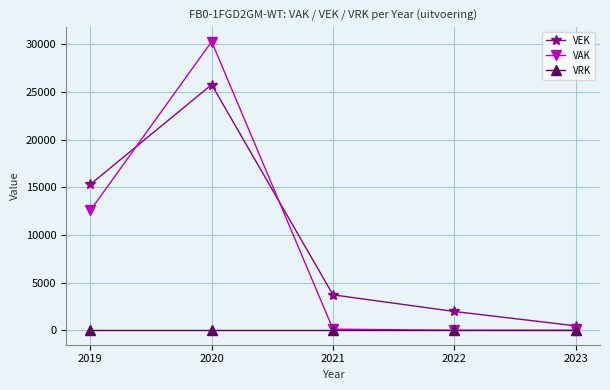

Between 2019 and 2020, which series saw the biggest shift?

VAK